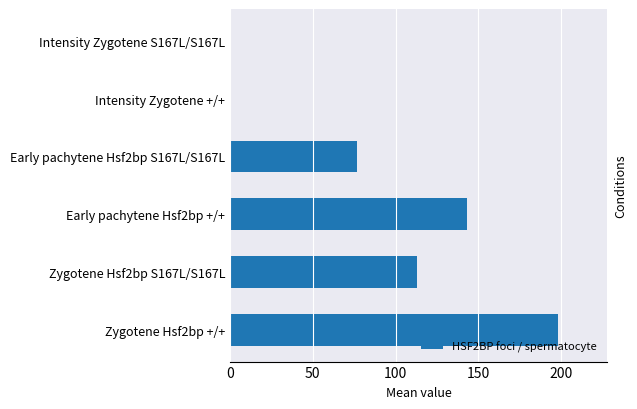

What is the ratio of the value at Zygotene Hsf2bp +/+ to the value at Zygotene Hsf2bp S167L/S167L?

1.8